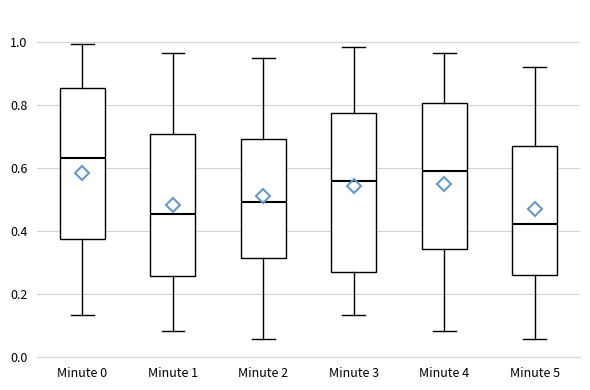

Reading left to right, transcribe this box plot: for each box, give where its median line is, the range the box spans, and where its two whiskers end, as read against the y-axis. The values are not printed on the chart, so give them approximately, as read against the axis.

Minute 0: median 0.64, box 0.38 to 0.86, whiskers 0.14 to 1.00
Minute 1: median 0.46, box 0.26 to 0.70, whiskers 0.08 to 0.96
Minute 2: median 0.50, box 0.32 to 0.70, whiskers 0.06 to 0.94
Minute 3: median 0.56, box 0.28 to 0.78, whiskers 0.14 to 0.98
Minute 4: median 0.60, box 0.34 to 0.80, whiskers 0.08 to 0.96
Minute 5: median 0.42, box 0.26 to 0.66, whiskers 0.06 to 0.92